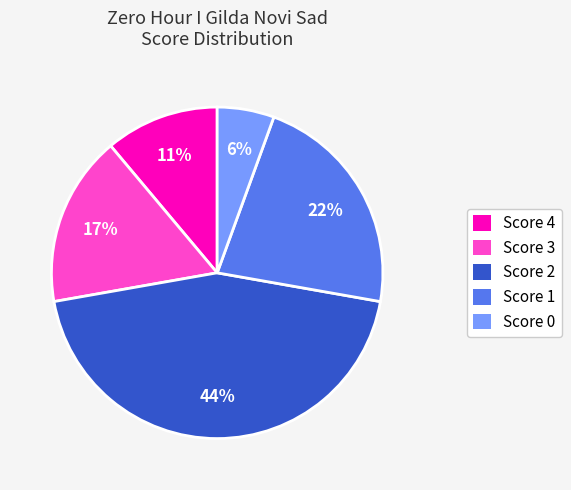

Rank the categories by value from lowest to highest.

Score 0, Score 4, Score 3, Score 1, Score 2